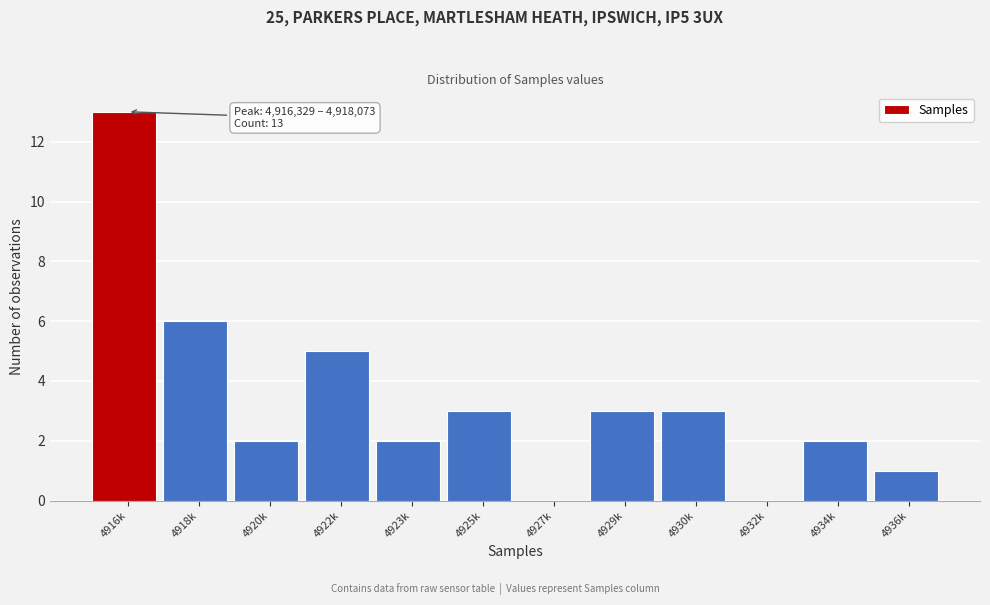

Reading right to left, list all the values displayed in this chart.

4936k=1	4934k=2	4932k=0	4930k=3	4929k=3	4927k=0	4925k=3	4923k=2	4922k=5	4920k=2	4918k=6	4916k=13